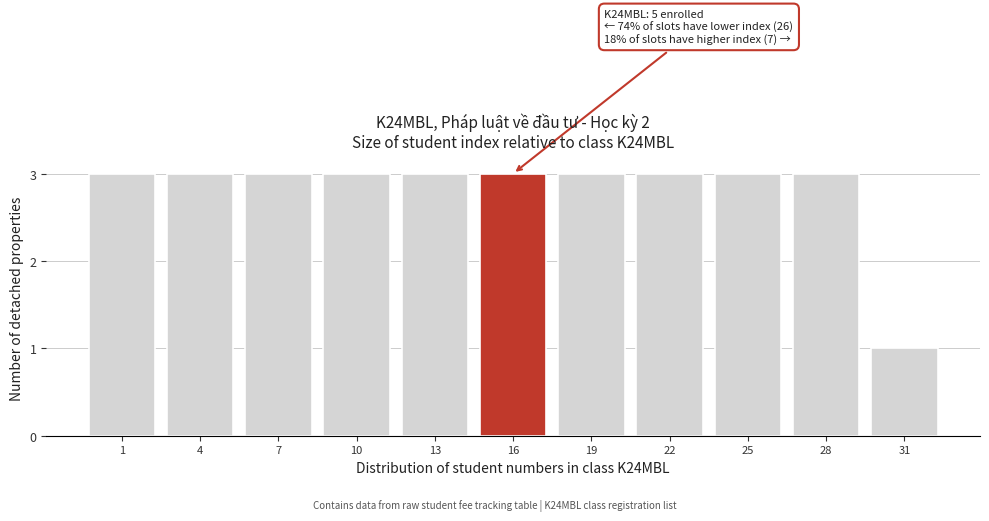

Reading left to right, list all the values displayed in this chart.

1=3	4=3	7=3	10=3	13=3	16=3	19=3	22=3	25=3	28=3	31=1